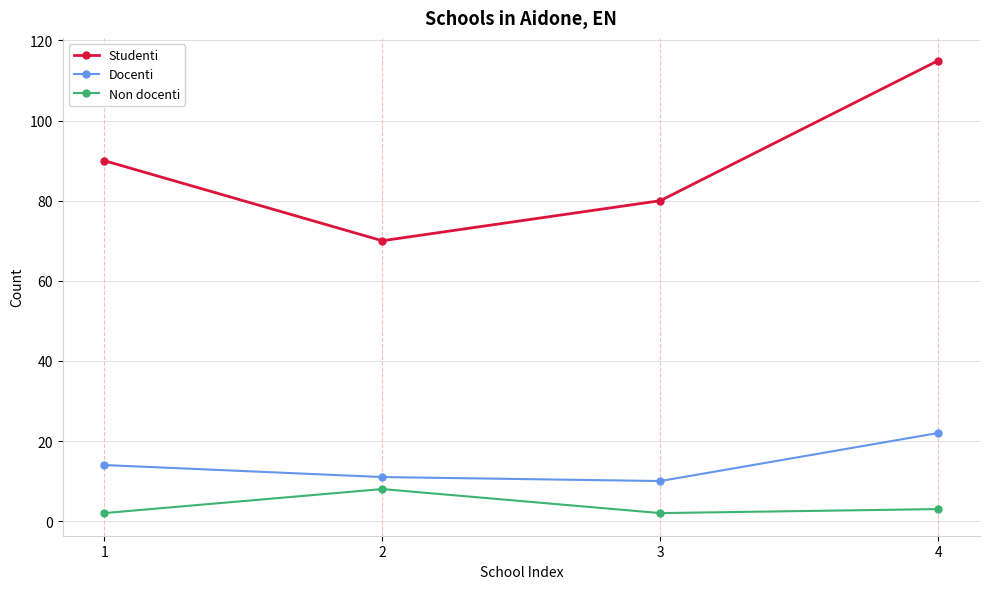

What are all the series names shown in the legend?

Studenti, Docenti, Non docenti